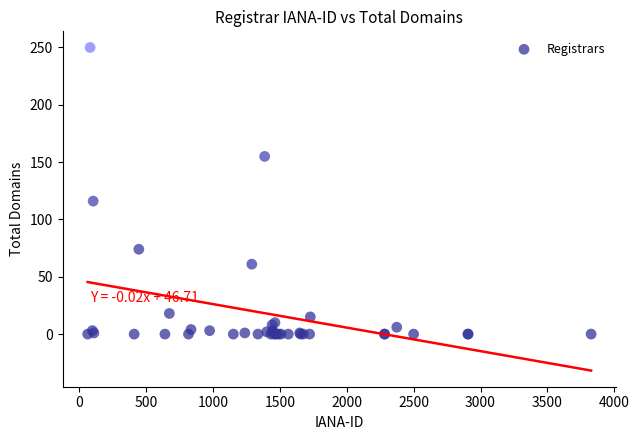

What Y value in the scatter plot is closest to 125?

116